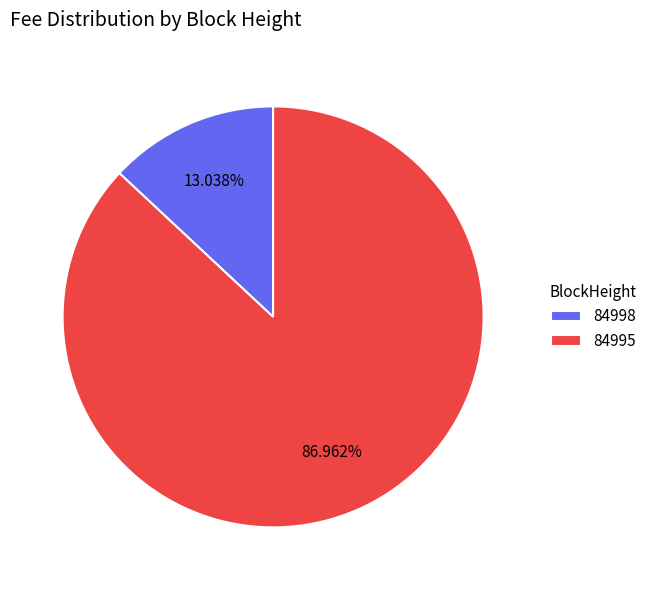

Which slice is the smallest?

84998